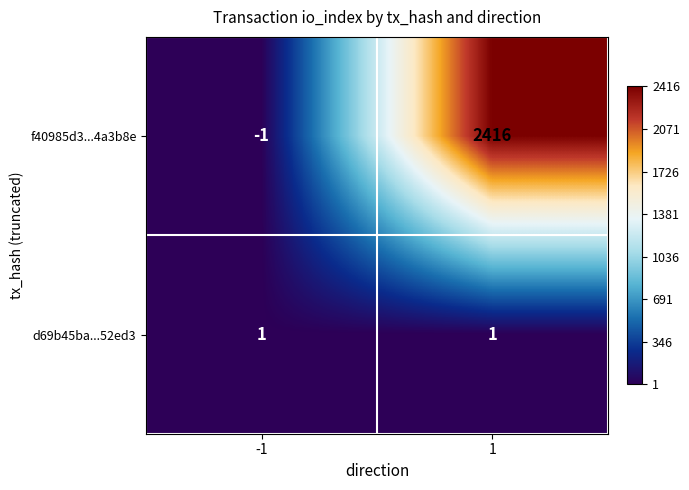

What value does the f40985d3...4a3b8e series have at 1, to the nearest 100?

2400